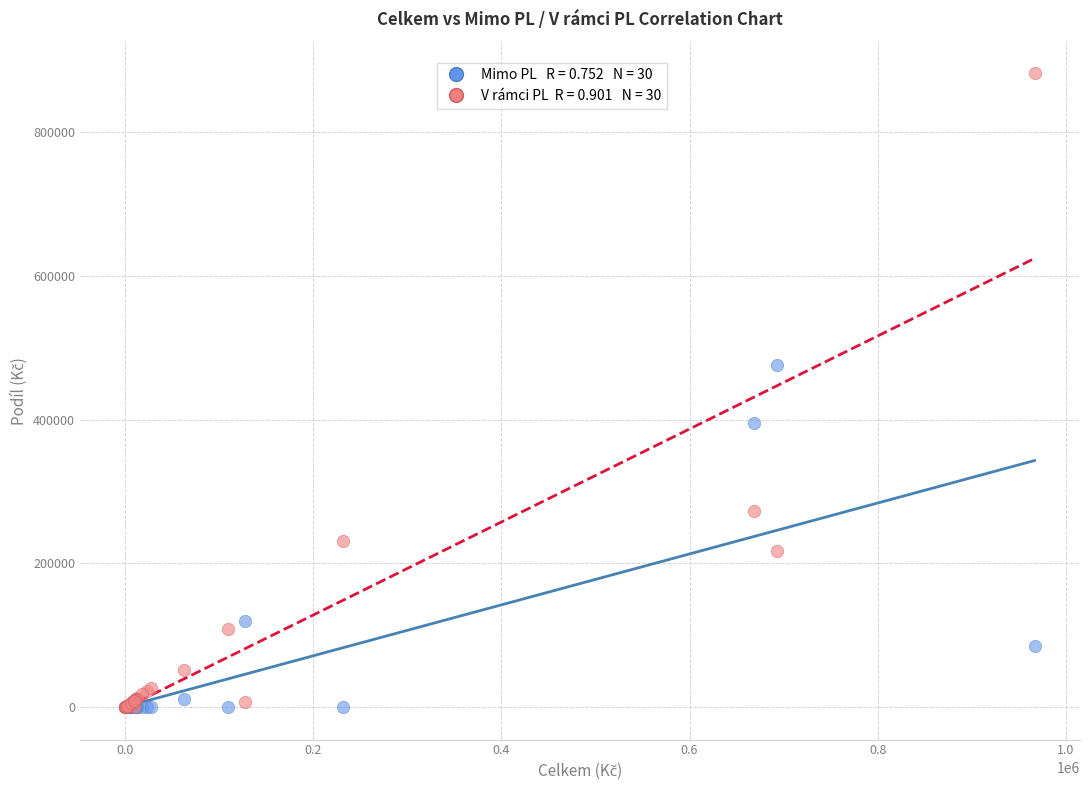

Across all series, what Y value is closest to 440519?

475368.1